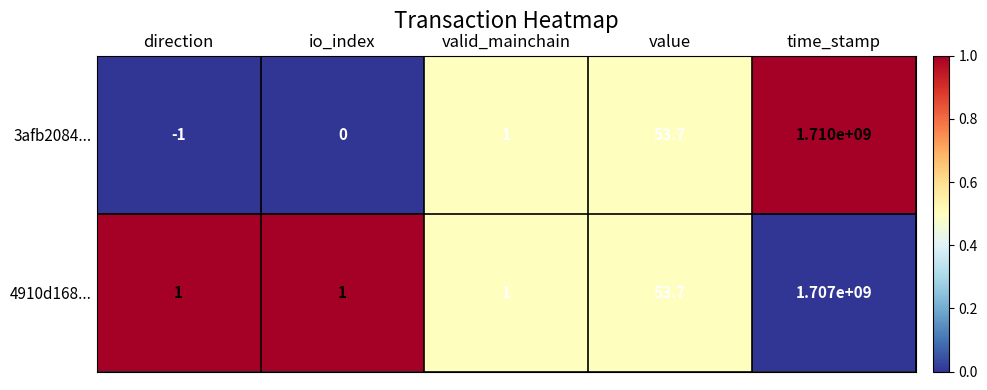

Rank the series by their maximum value, from lowest to highest.

4910d168..., 3afb2084...